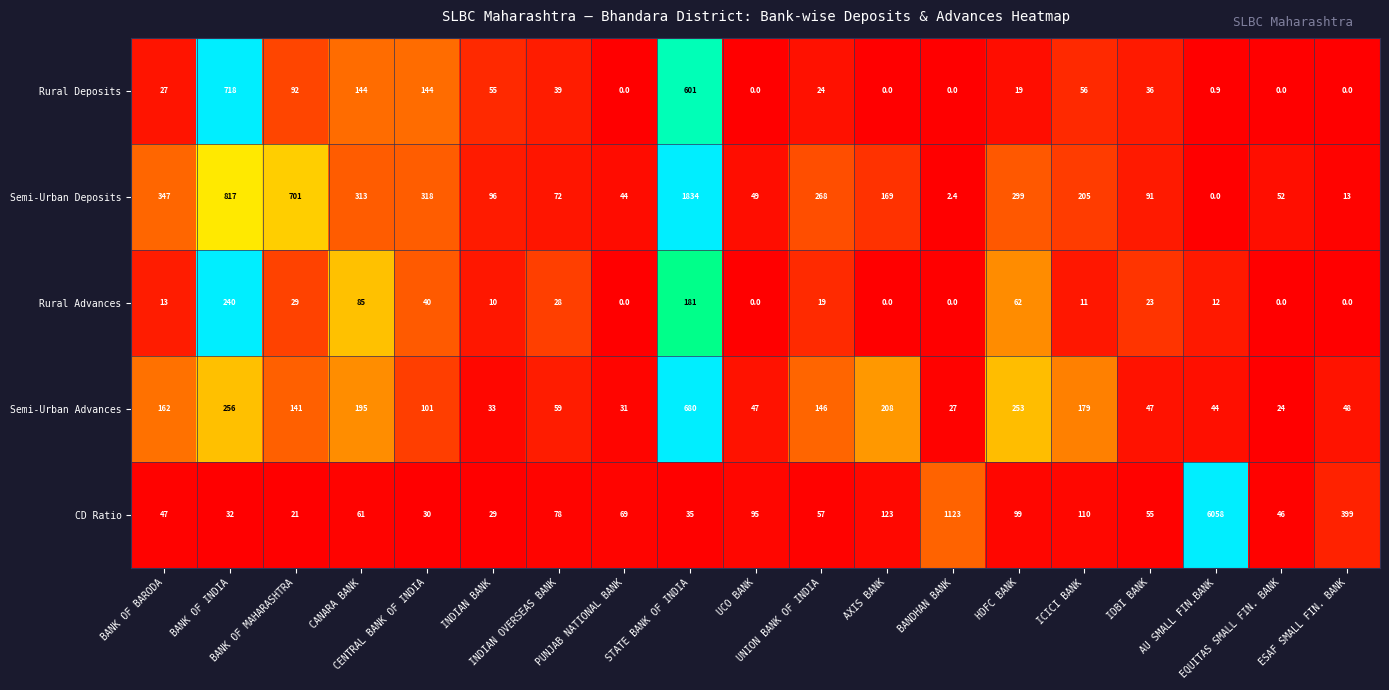

What is the minimum value for CD Ratio?

21.0